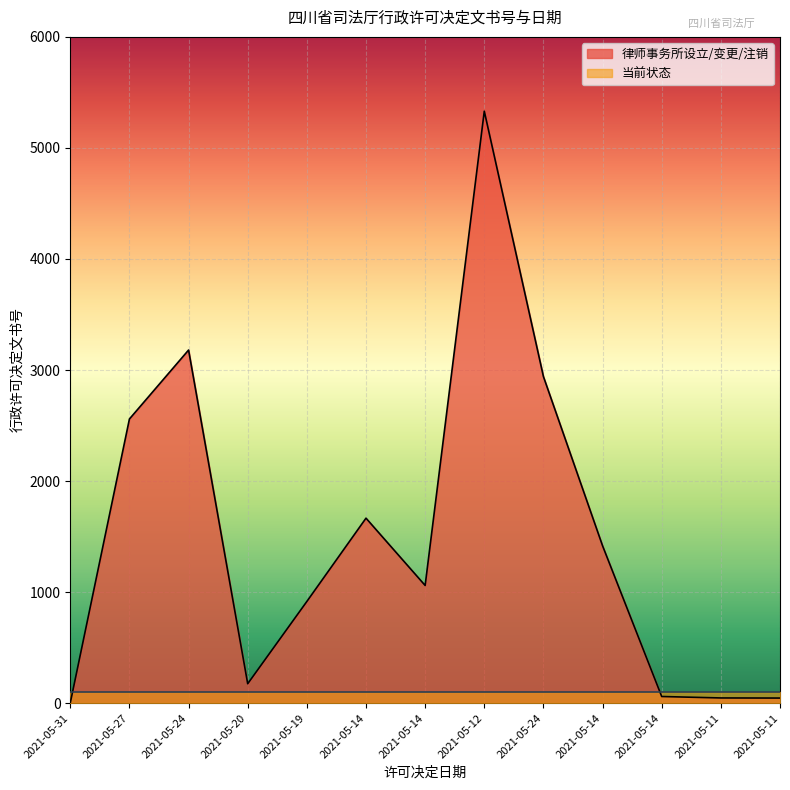

Count the number of data series in this chart.

2